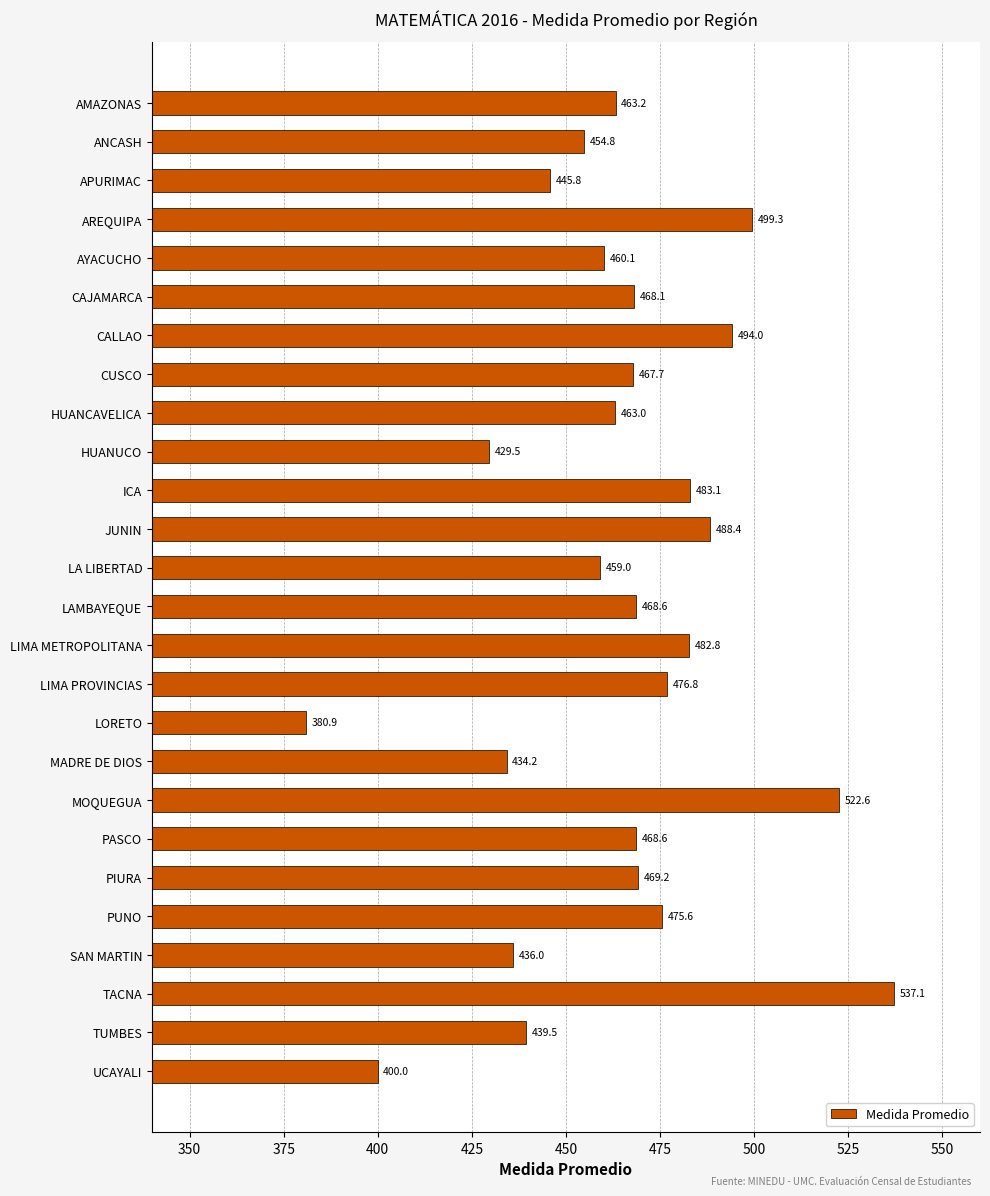

Which label corresponds to the smallest value in the chart?

LORETO